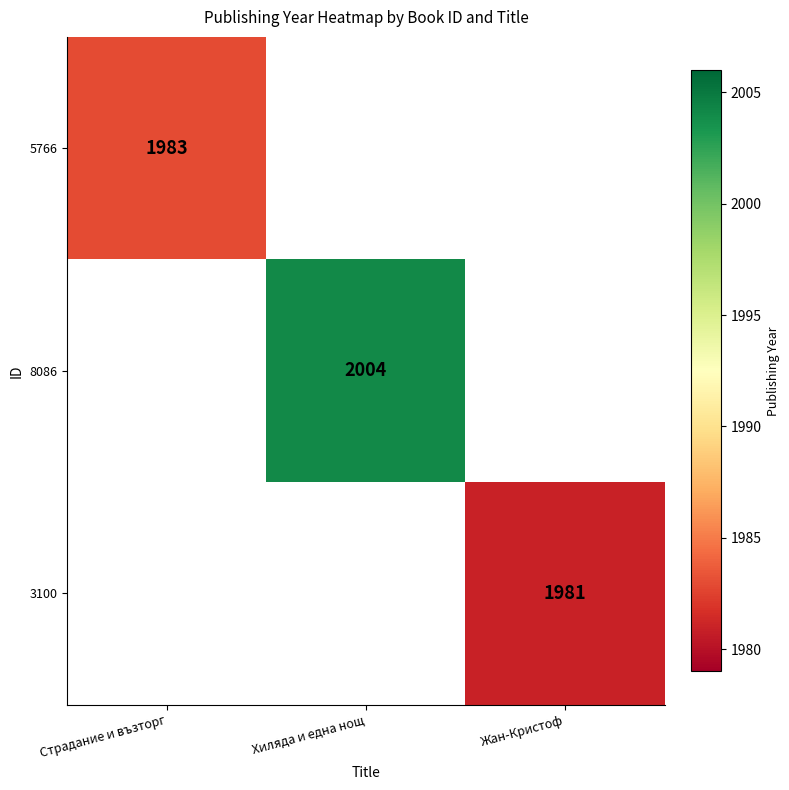

Is it true that 3100 equals 2887 at Жан-Кристоф?

False